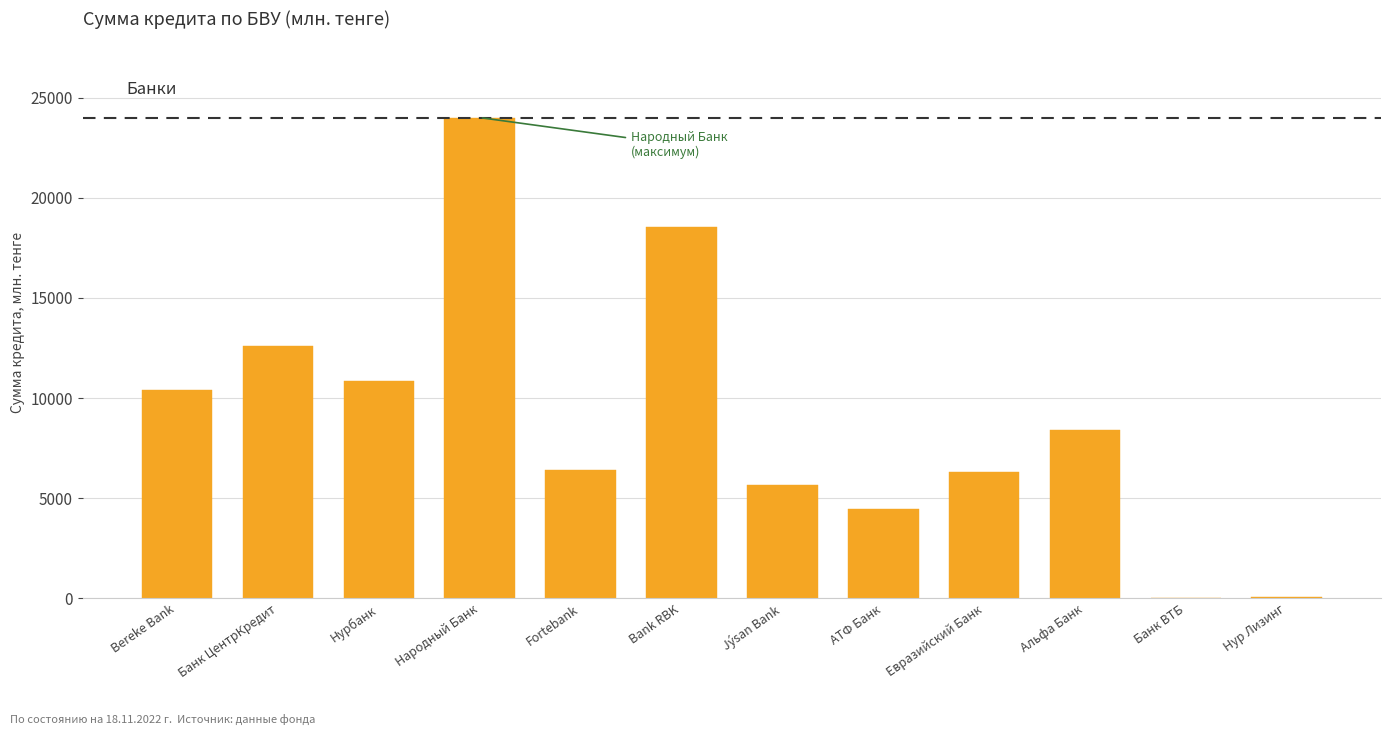

What is the greatest value displayed?

23998.4